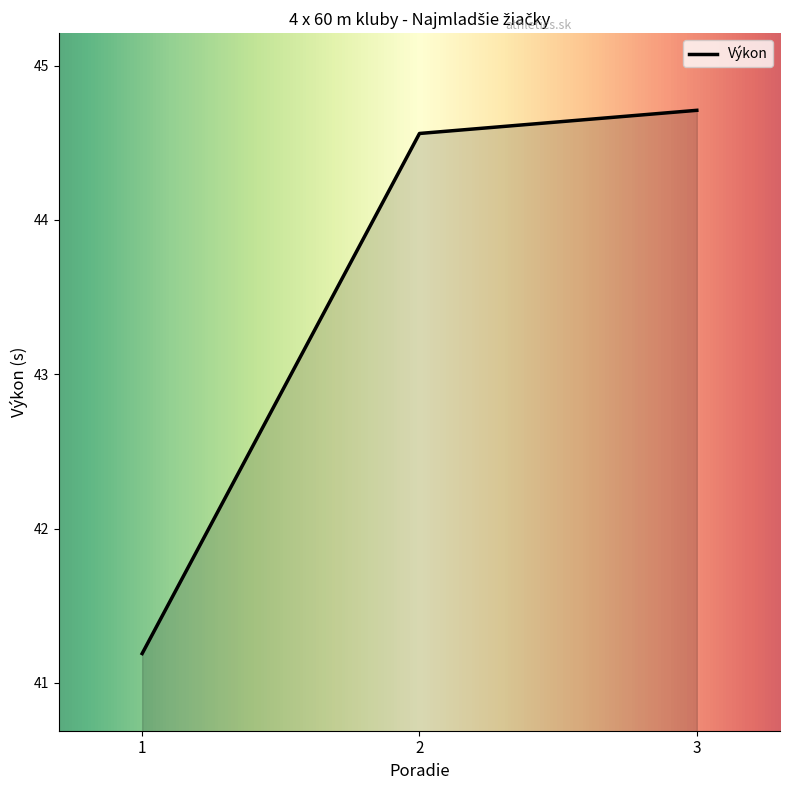

What is the ratio of the value at 2 to the value at 3?

1.0